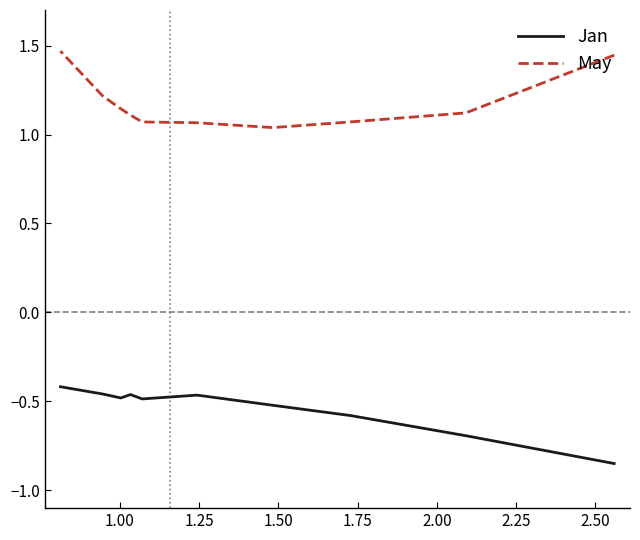

At how many categories does at least one series exceed 0?

10